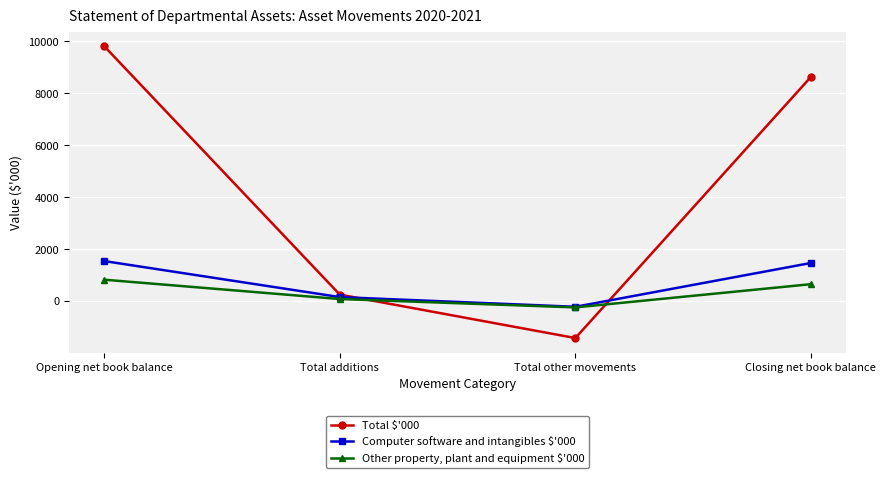

Between Opening net book balance and Total other movements, which series saw the biggest shift?

Total $'000